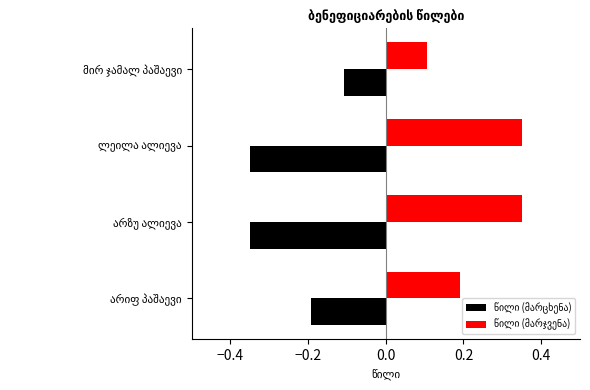

At არზუ ალიევა, list the series in order from smallest to largest.

წილი (მარცხენა), წილი (მარჯვენა)